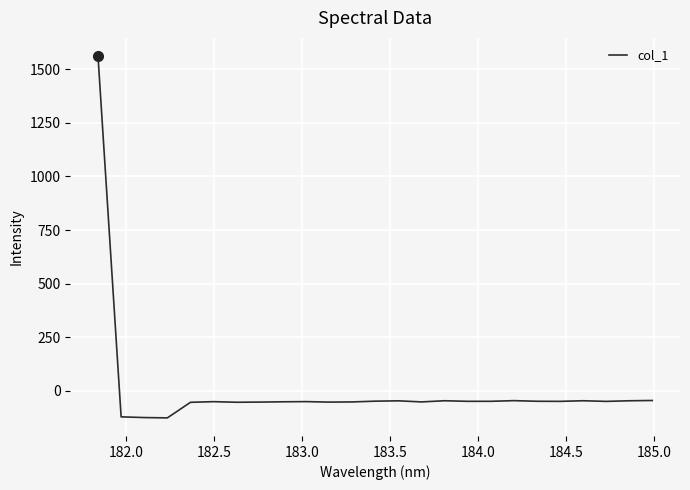

What is the greatest value displayed?

1562.8